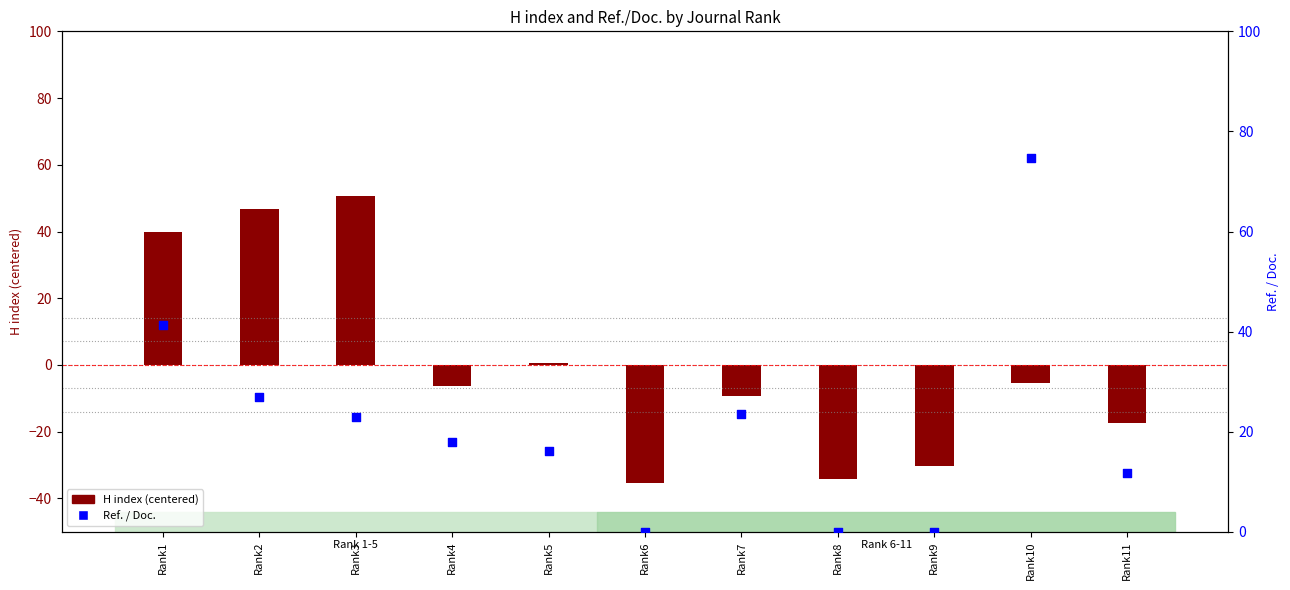

At how many categories does at least one series exceed 45?

3